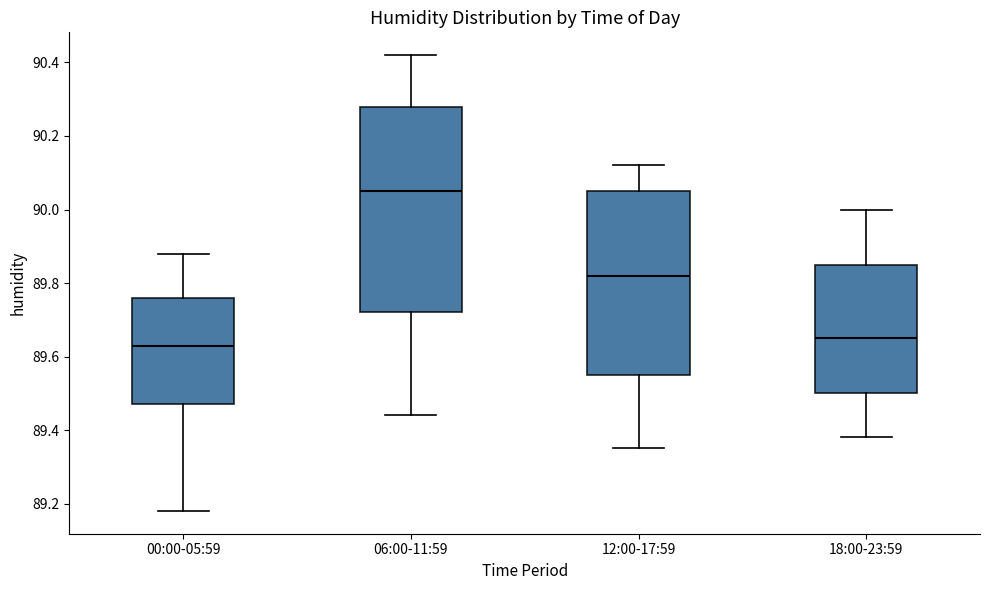

Comparing the boxes themselves (not the whiskers), which one is the tallest?

06:00-11:59